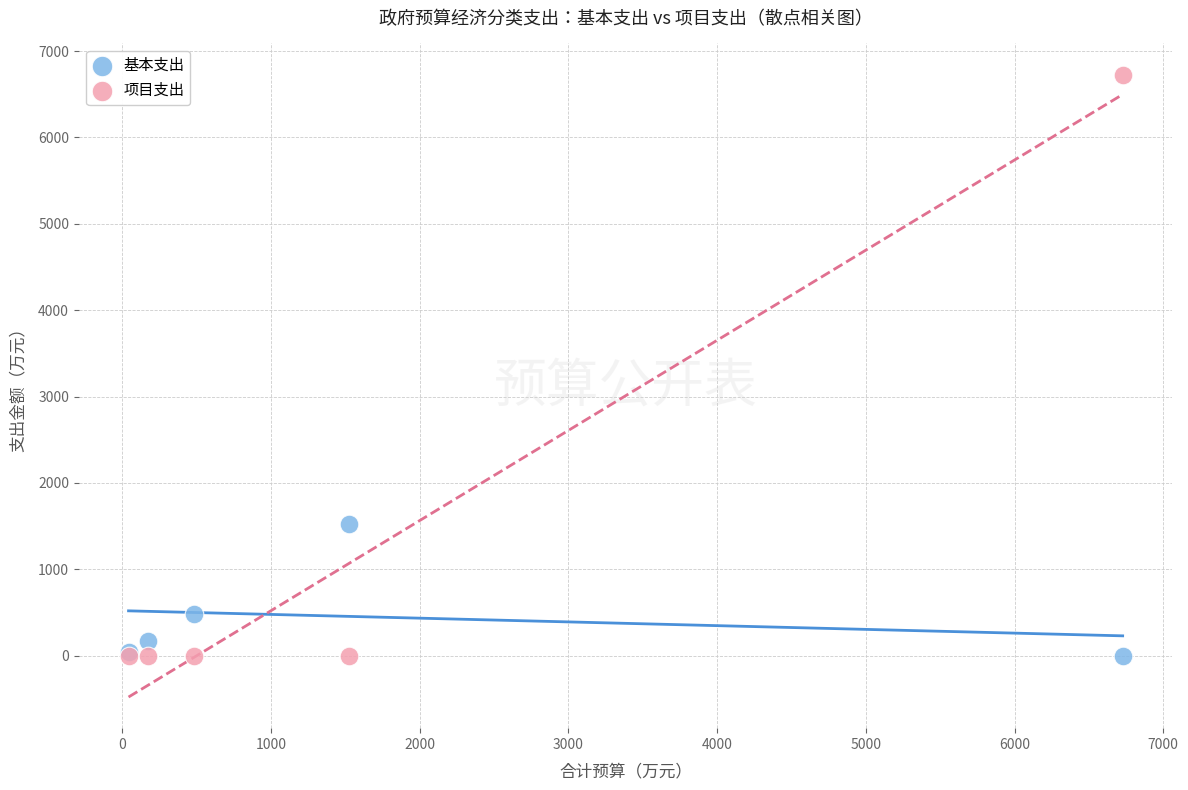

Which series has the largest Y range (max minus min)?

项目支出